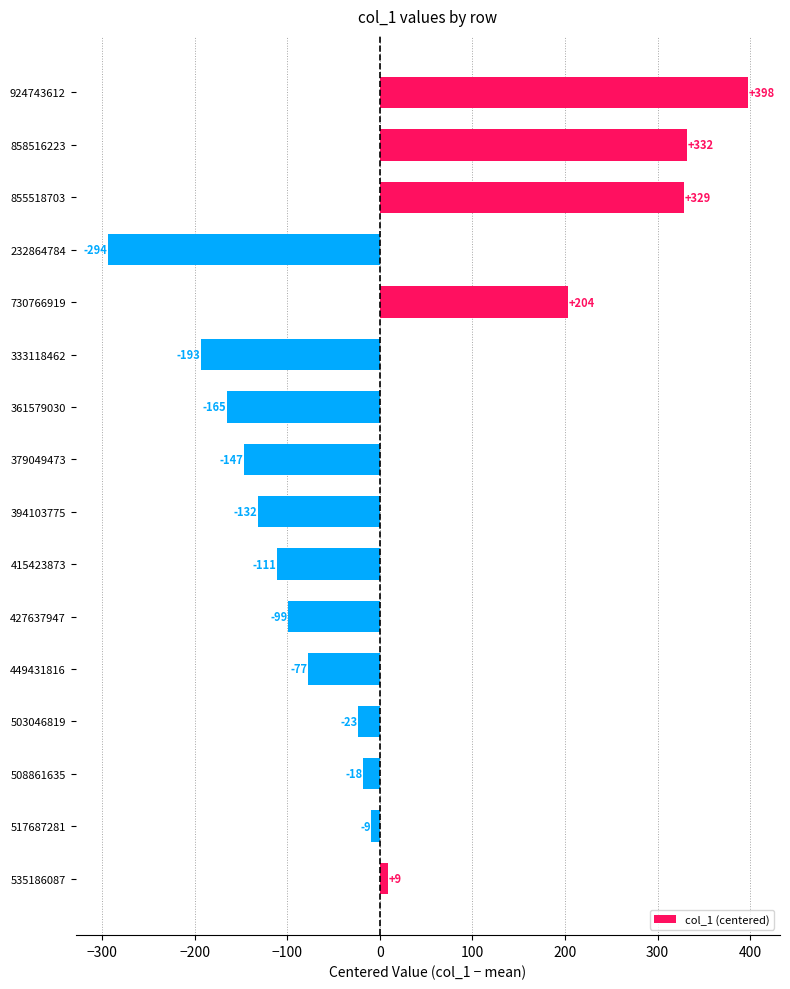

What is the difference between the maximum and second lowest values?

591.0